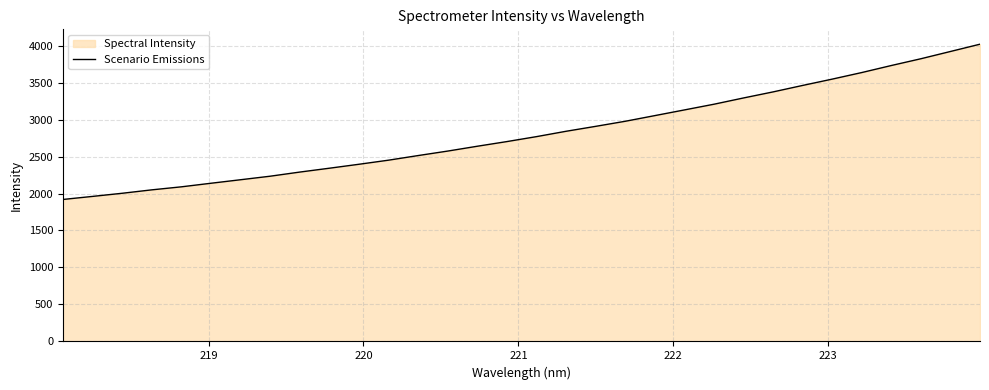

Reading right to left, transcribe all the data shown in this chart.

4018.4	3919.9	3821.7	3730.3	3635.3	3546.4	3461.1	3373.7	3291.8	3207.0	3129.9	3053.1	2976.5	2907.9	2841.3	2769.0	2702.1	2639.1	2573.8	2513.1	2450.7	2395.3	2341.9	2289.8	2233.9	2186.1	2138.7	2090.2	2049.3	2003.0	1960.8	1919.5